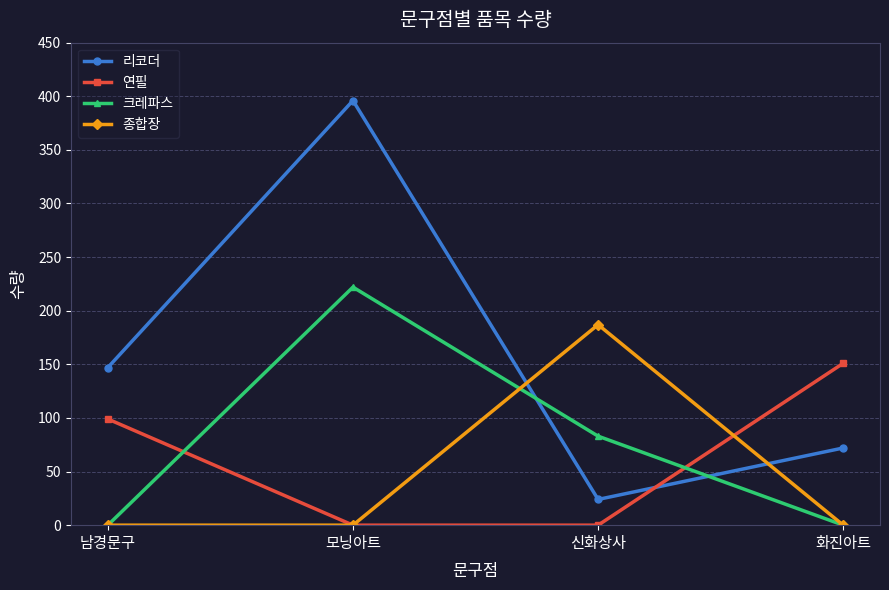

How many distinct data groups are displayed?

4